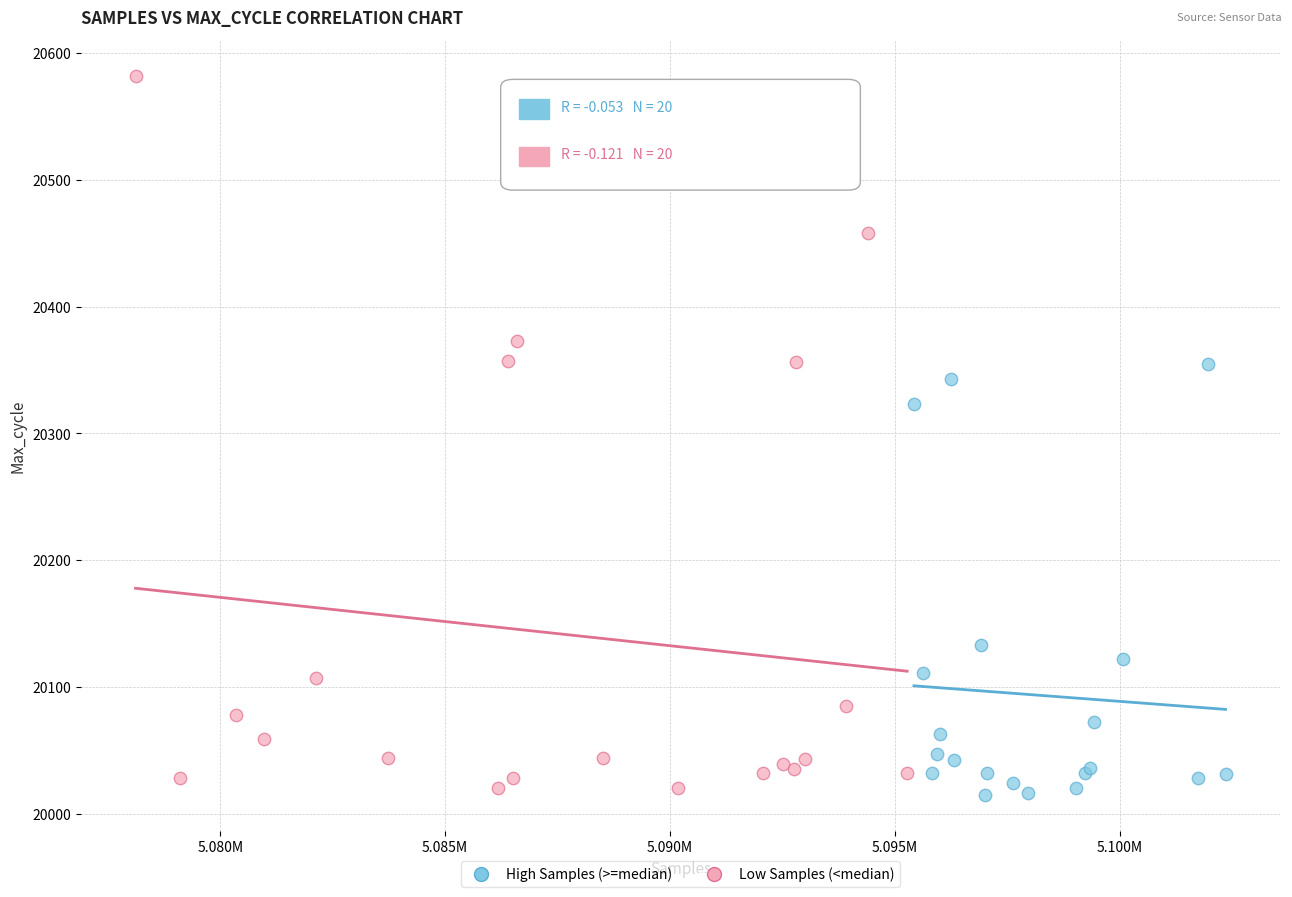

Which series contains the highest Y value?

Low Samples (<median)